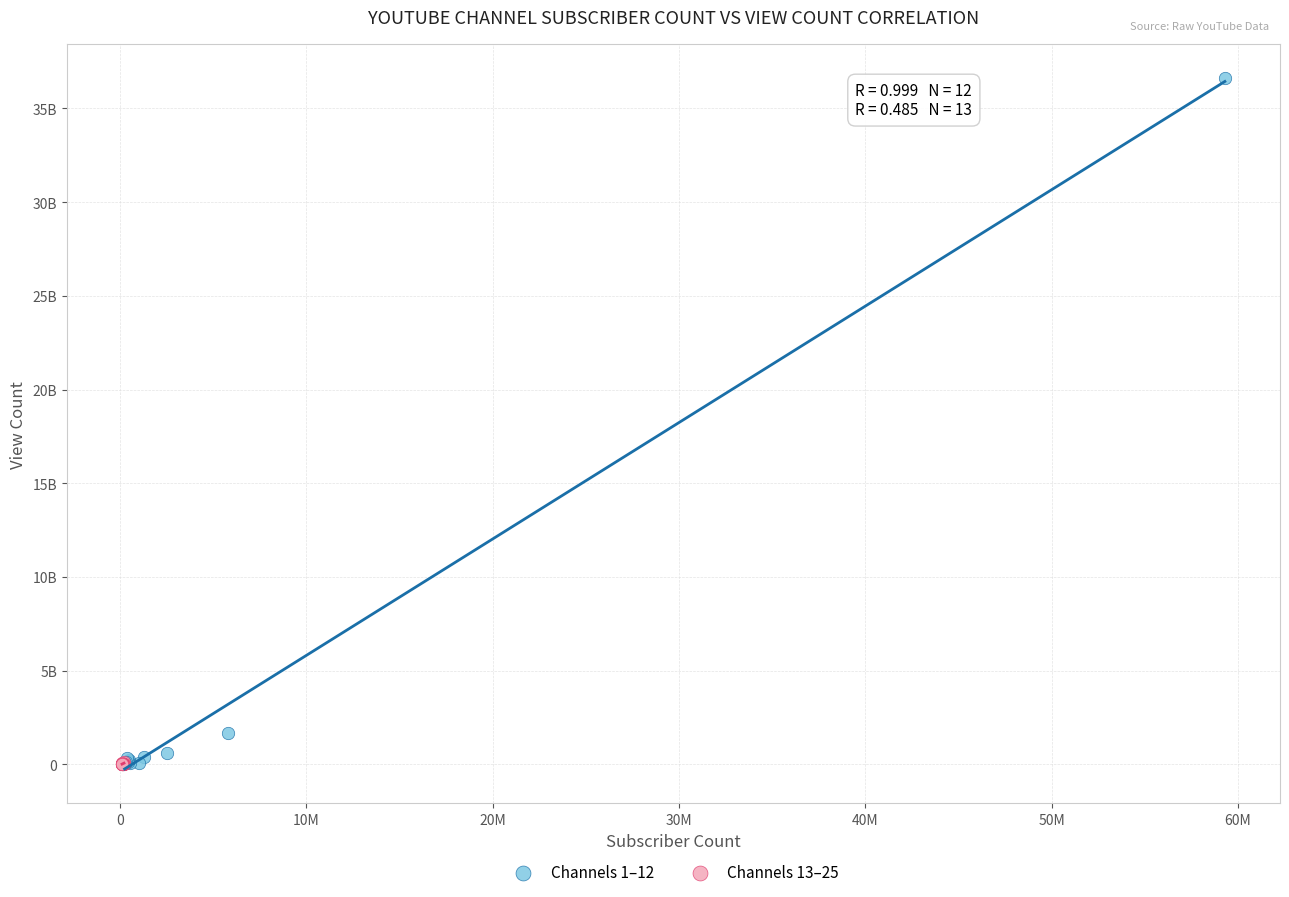

Which series has the widest spread of Y values?

Channels 1–12